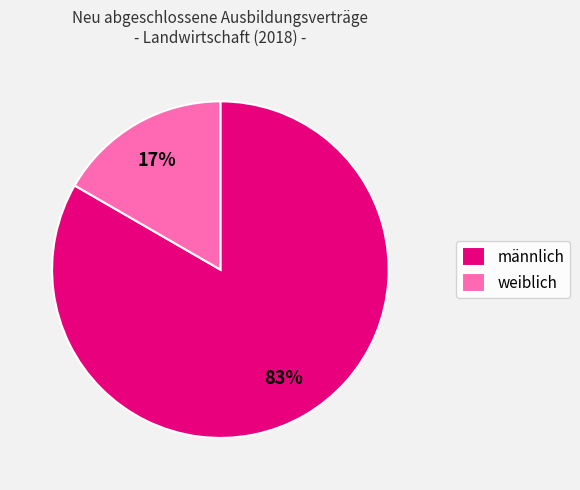

Which has a higher value, männlich or weiblich?

männlich